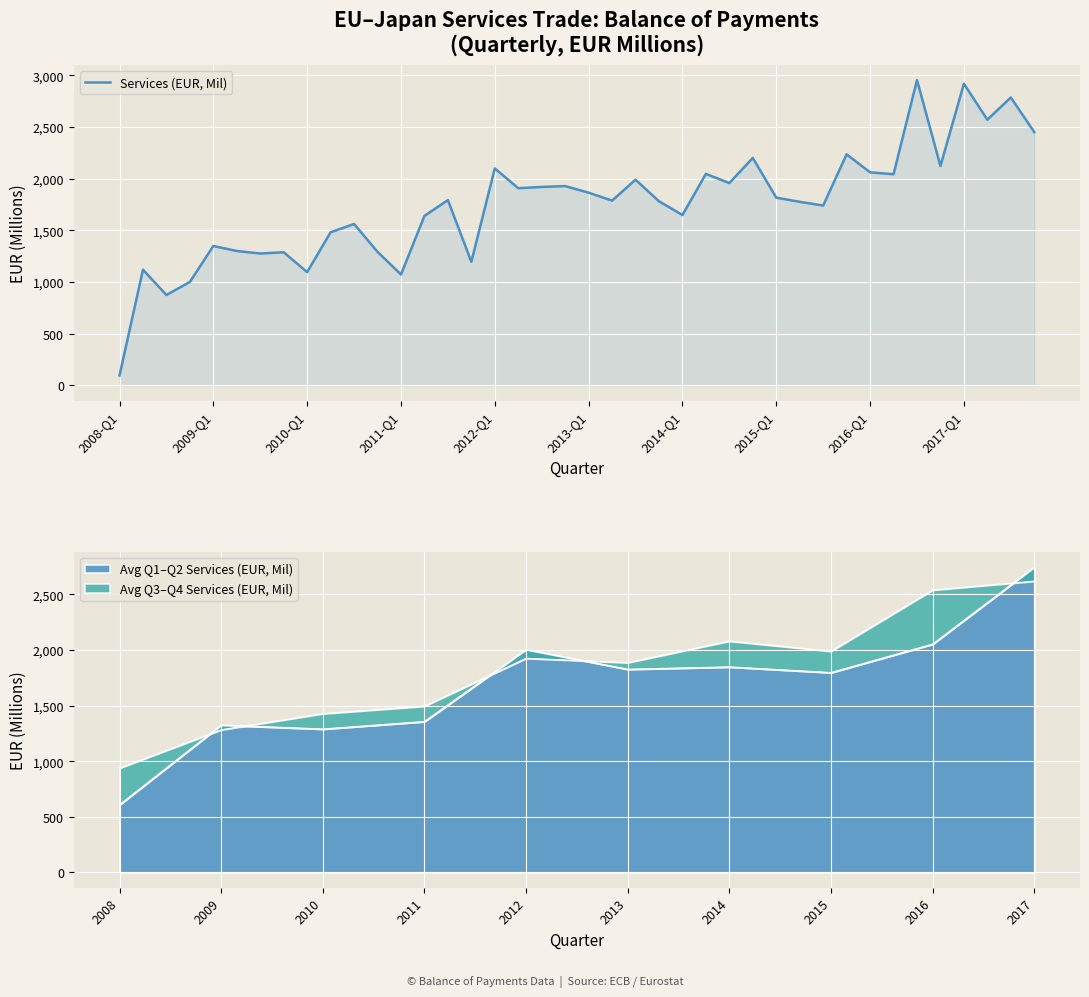

What is the lowest value of the Services (EUR, Mil) series?

96.3